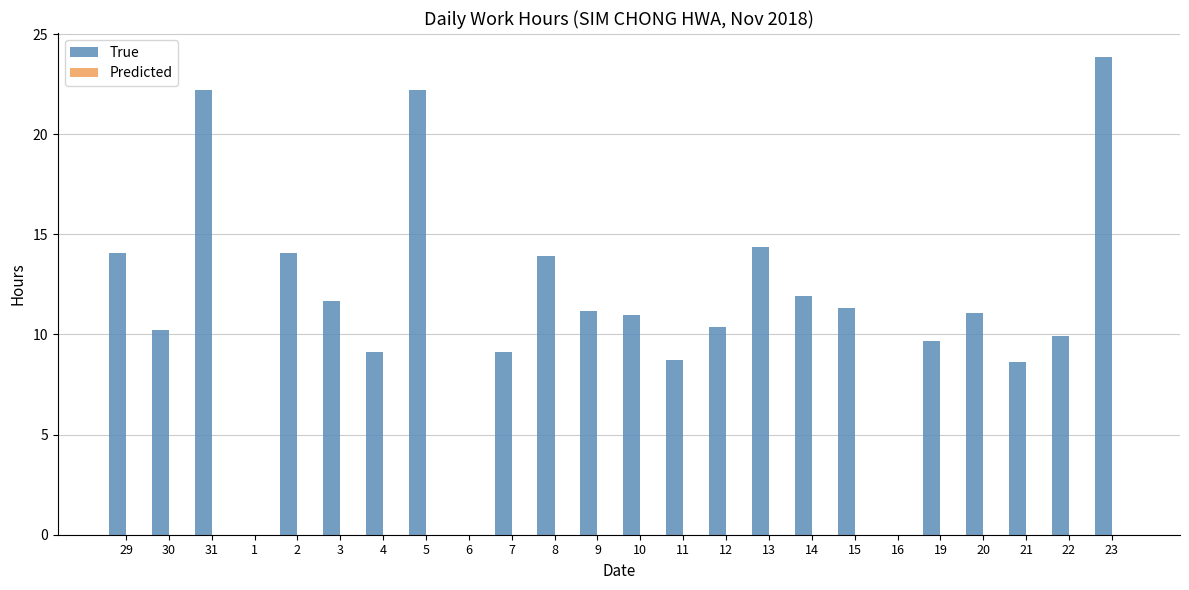

Are the bars grouped side by side (vs. stacked)?

No